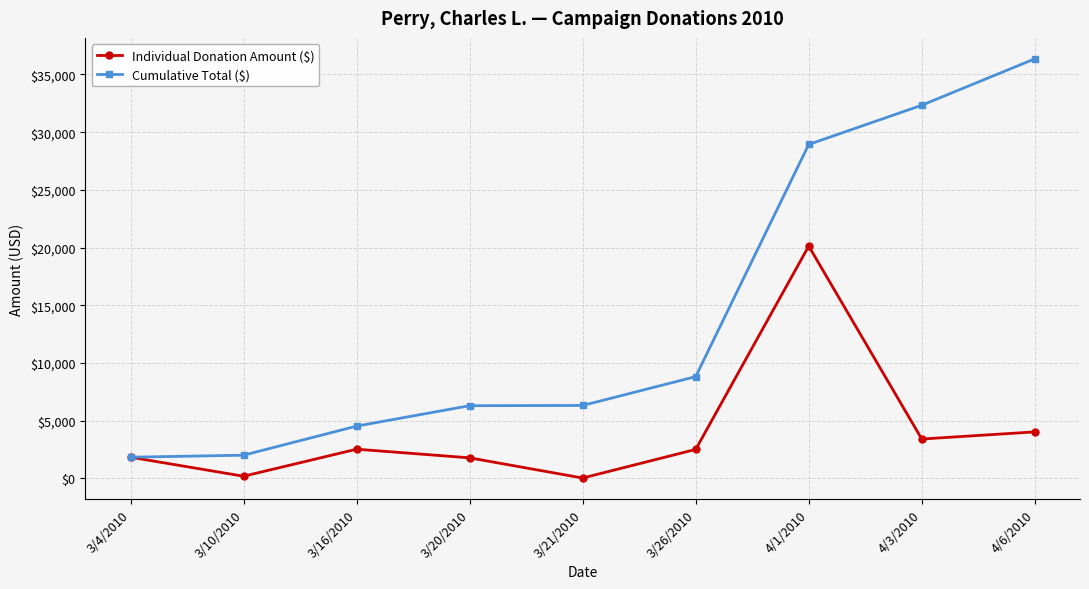

At which category does Individual Donation Amount ($) reach its first local valley?

3/10/2010